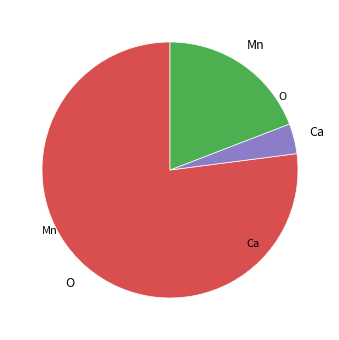

Does any single category account for the majority?

Yes